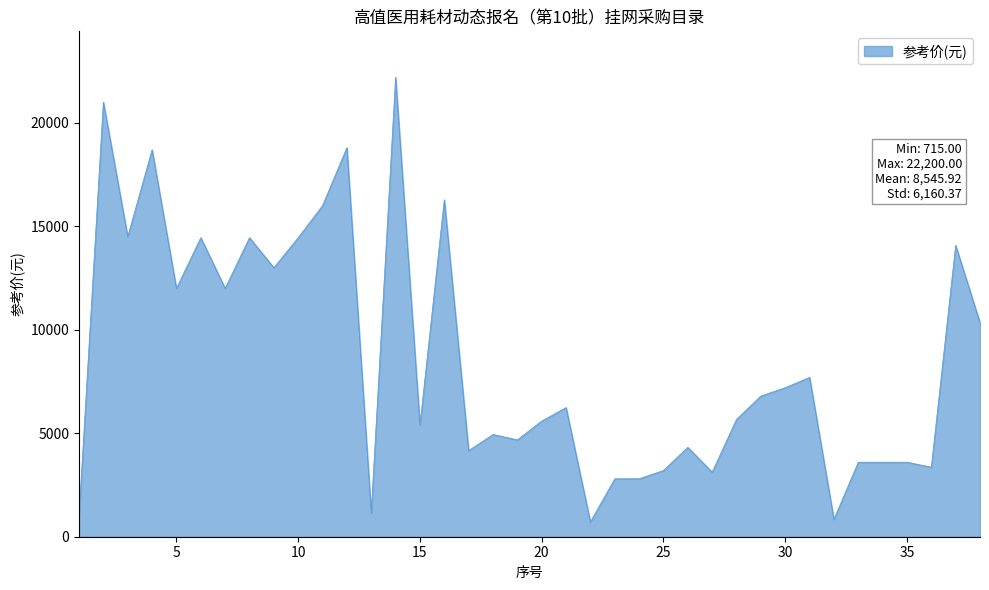

What is the smallest value displayed?

715